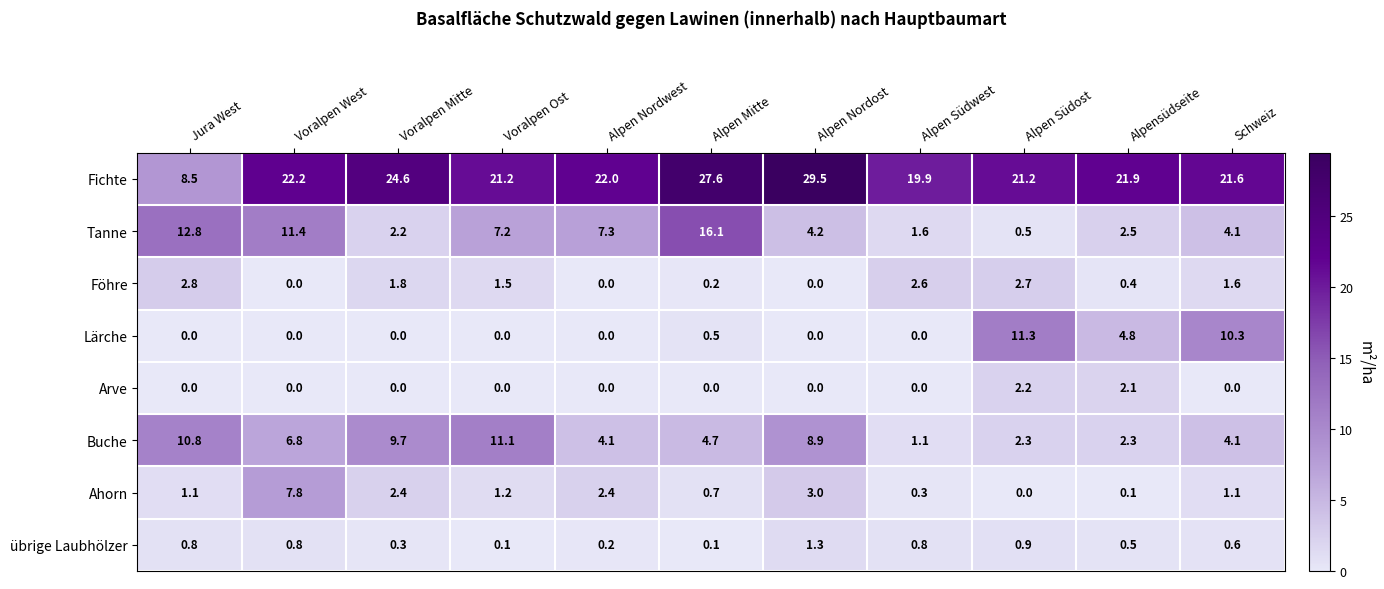

What is the average value of the Buche series?

6.0